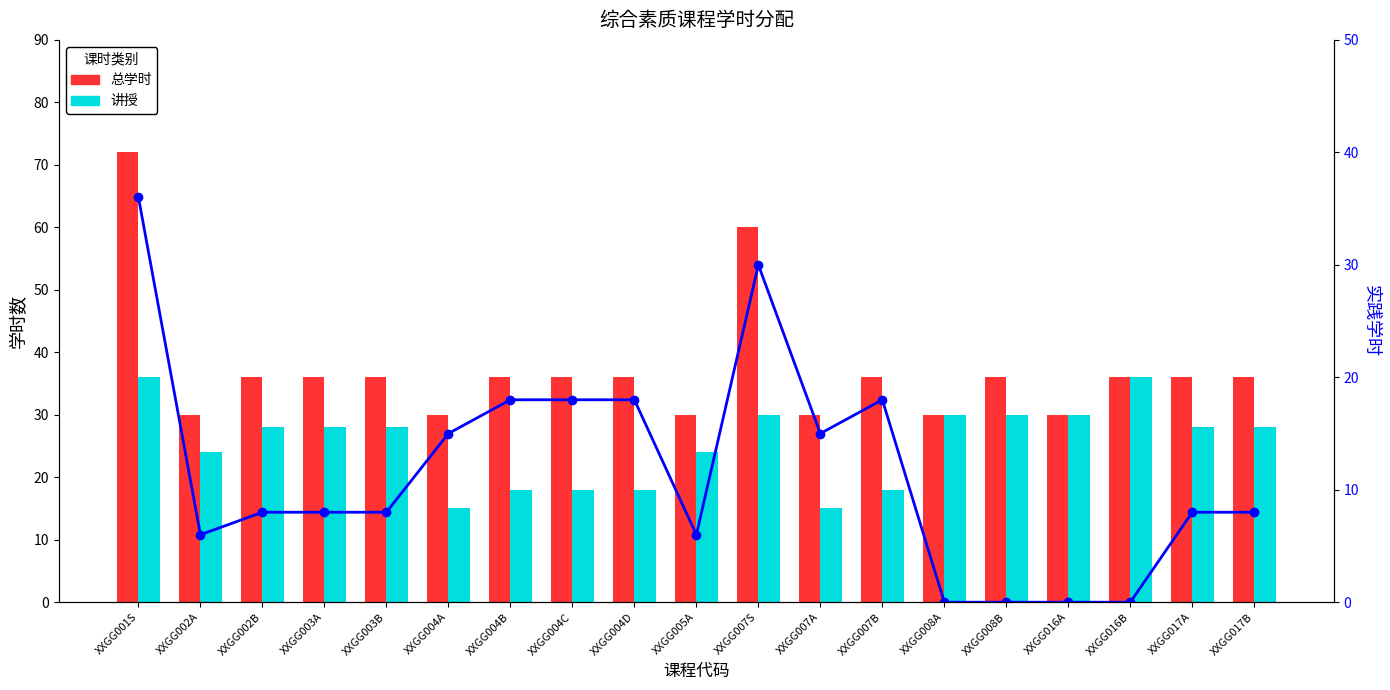

What is the label of the 7th bar from the right?

XXGG007B